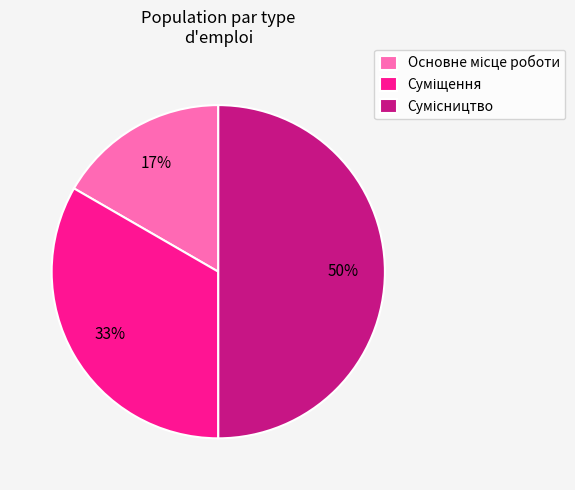

To the nearest percent, what is the difference between the largest and smallest slice percentages?

33%